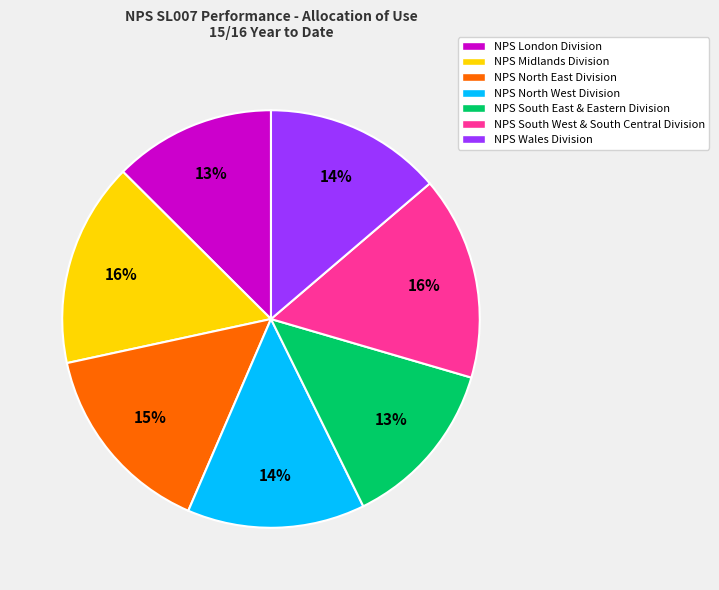

Is it true that NPS North East Division is 15% of the pie?

True